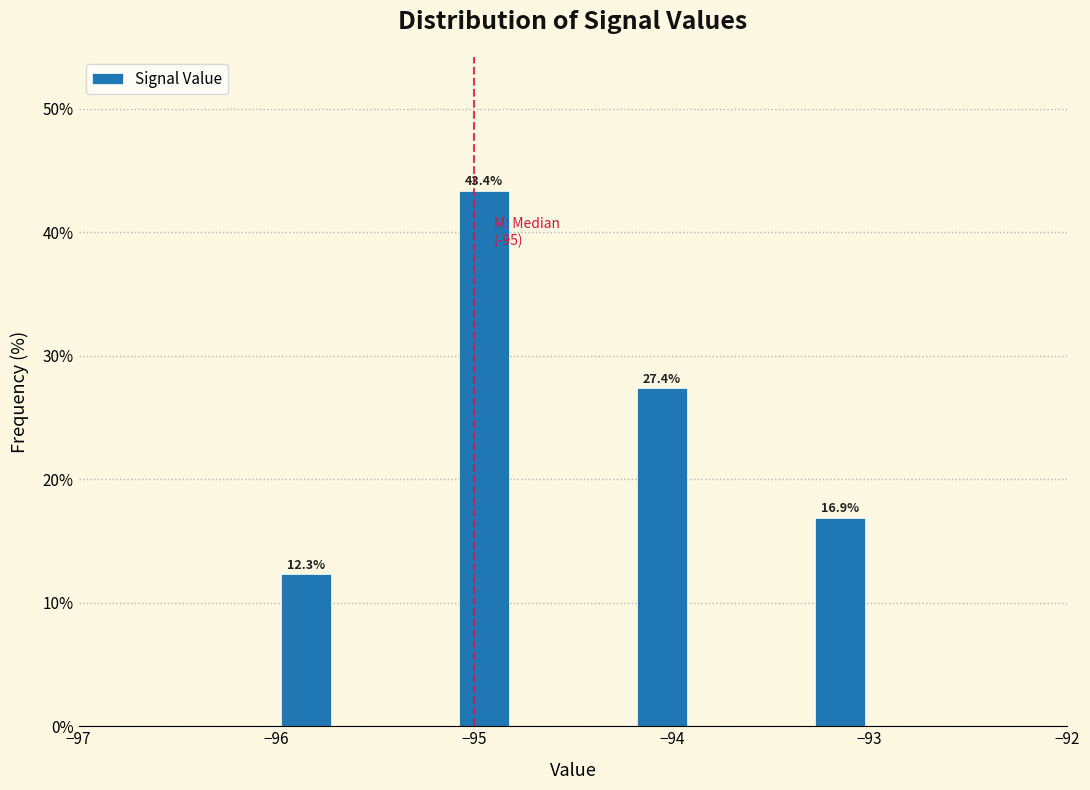

Read against the x-axis, roughly where is the centre of the tallest bar?

-94.9